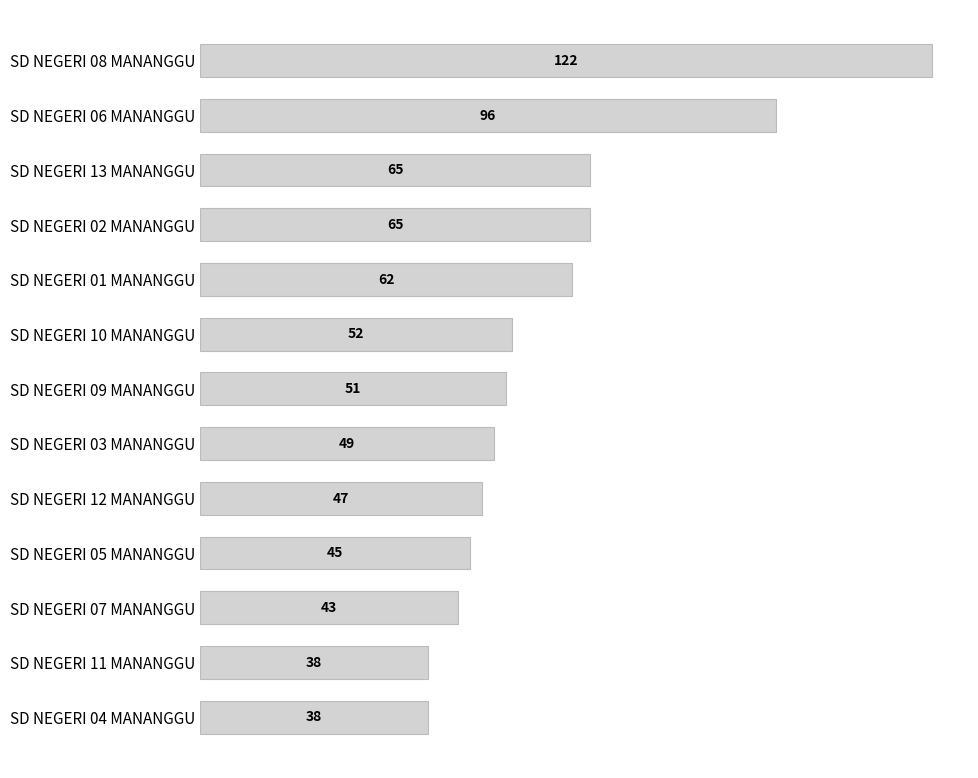

Is it true that the value at SD NEGERI 03 MANANGGU is 49?

True